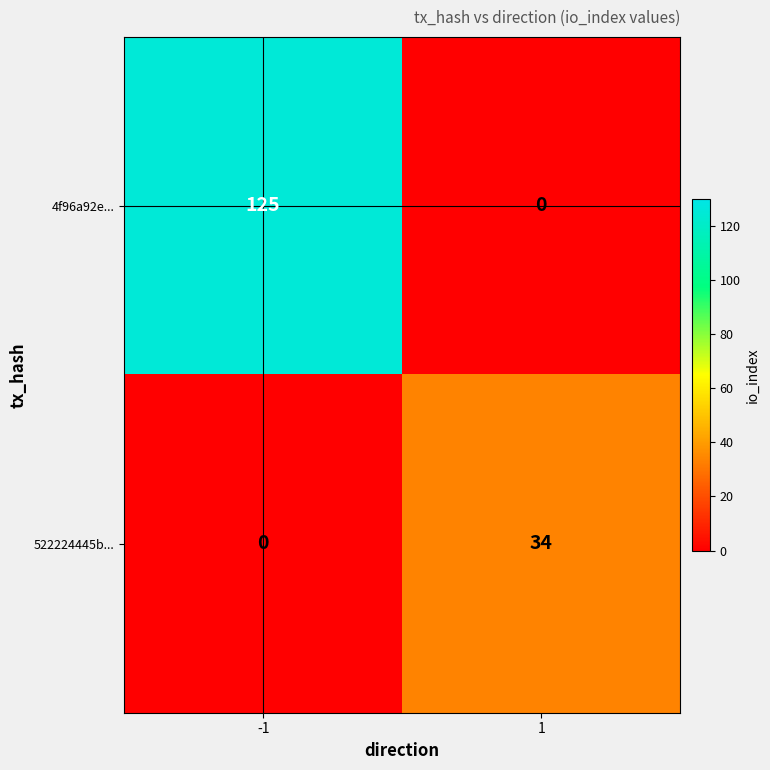

What is the total value across all series at -1?

125